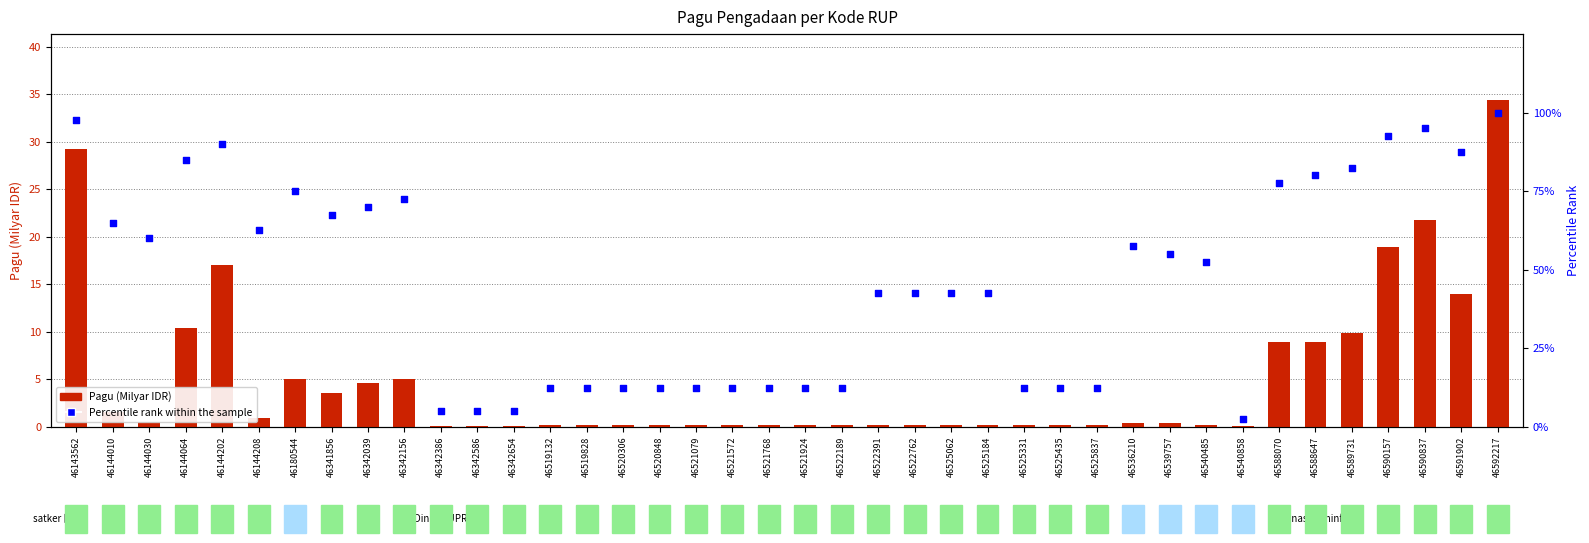

Which series reaches the maximum Y coordinate?

Percentile rank within the sample